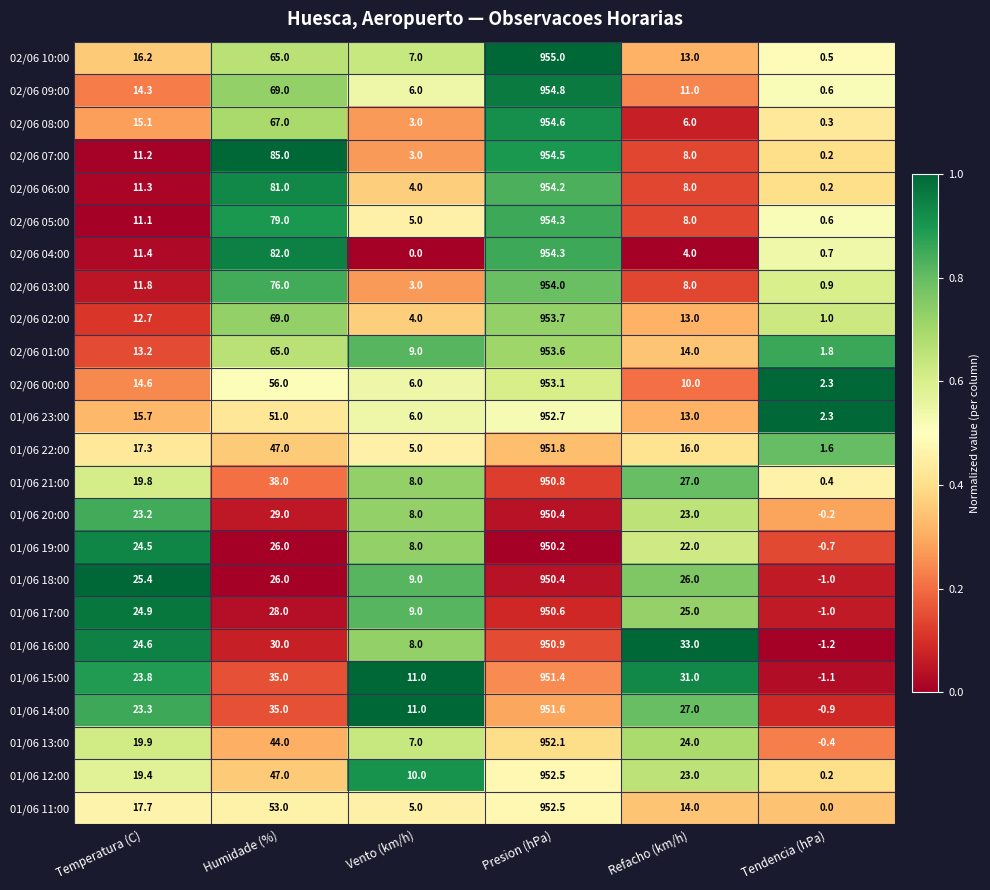

What is the difference between the highest and lowest values at Humidade (%)?

59.0